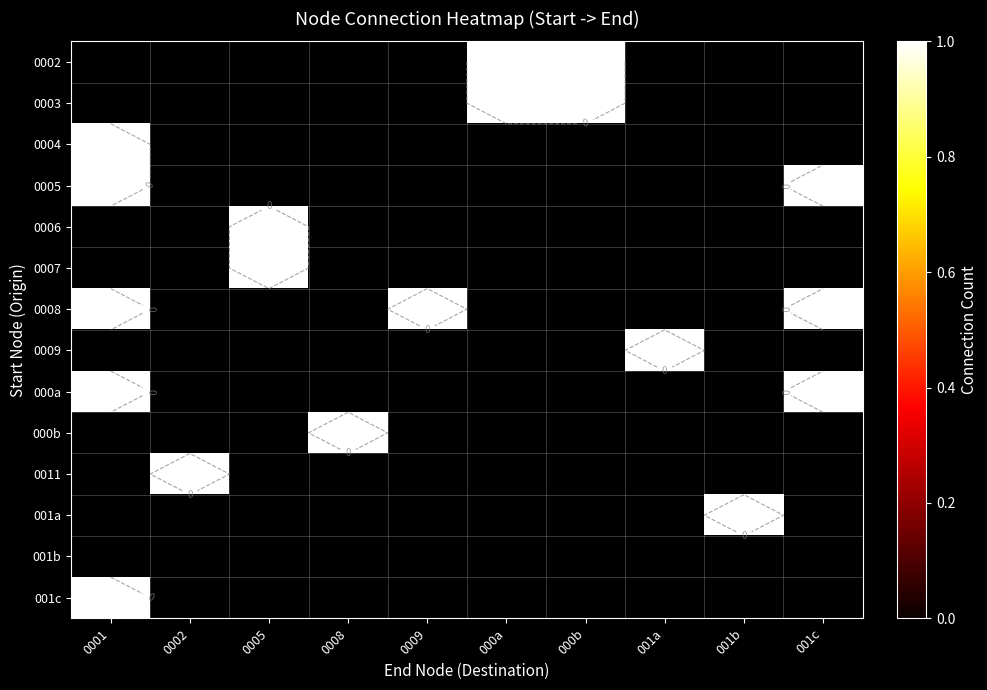

Is the value of 0006 at 001a greater than the value of 0002 at 000a?

No